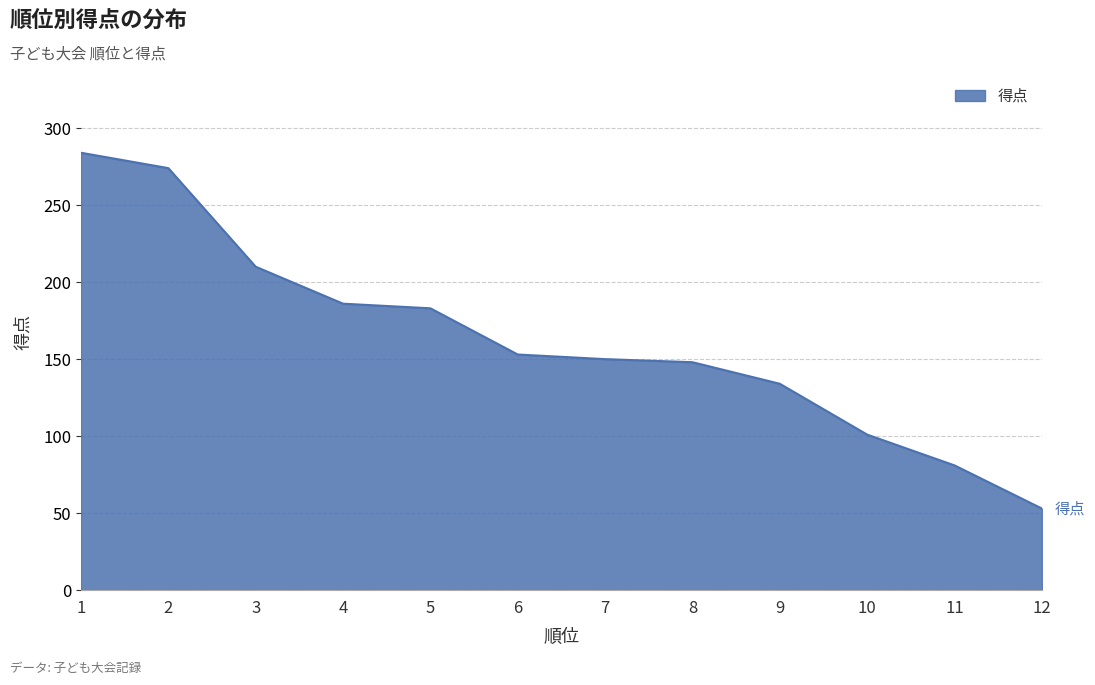

What is the smallest value displayed?

53